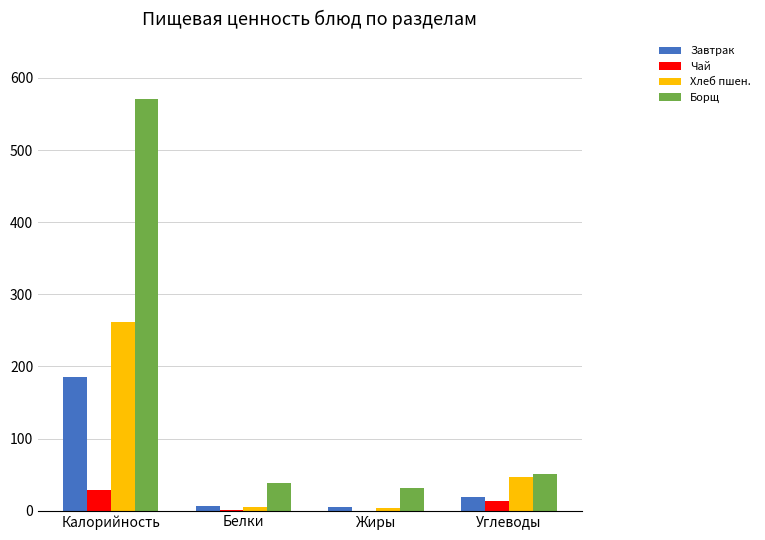

The Хлеб пшен. series shows 82.8 at Углеводы. True or false?

False